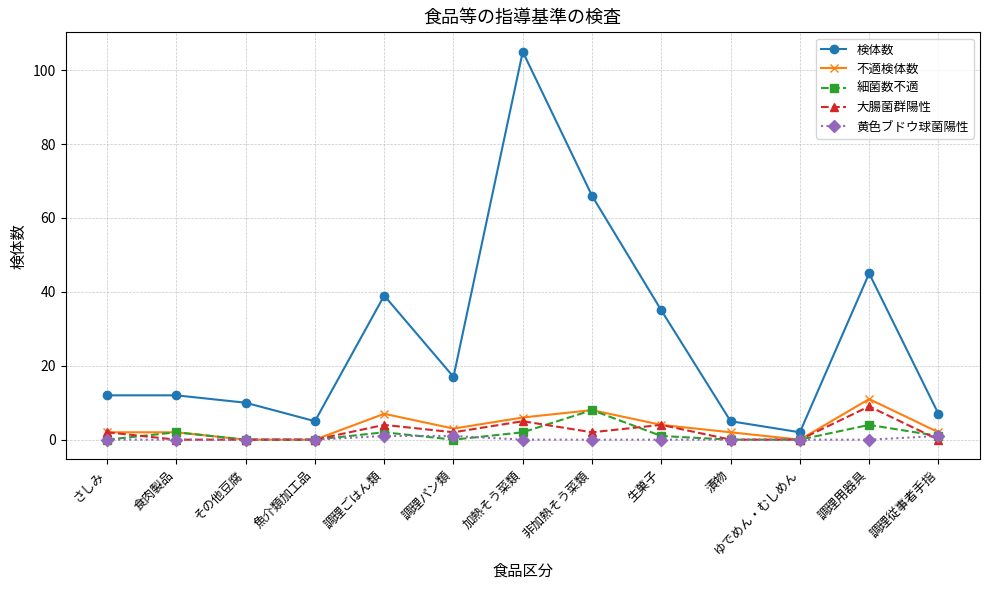

Is this an area chart (filled region under the line)?

No